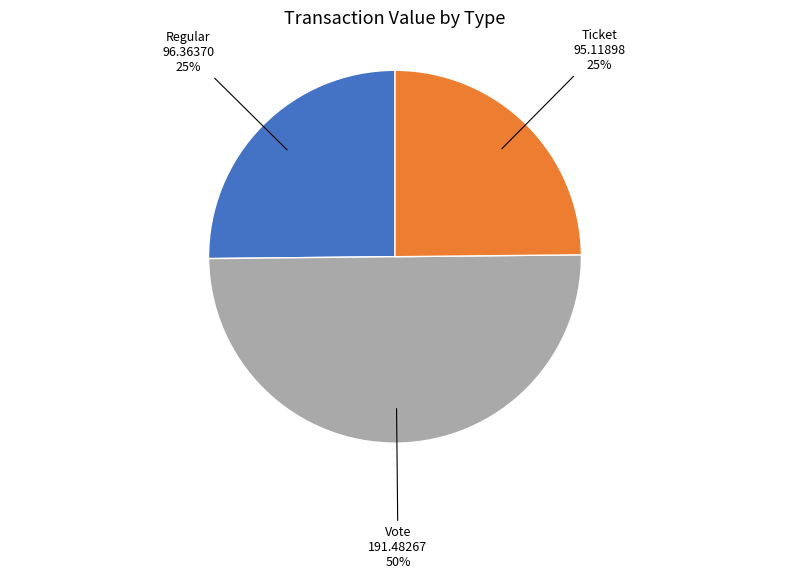

How many slices are in this pie chart?

3